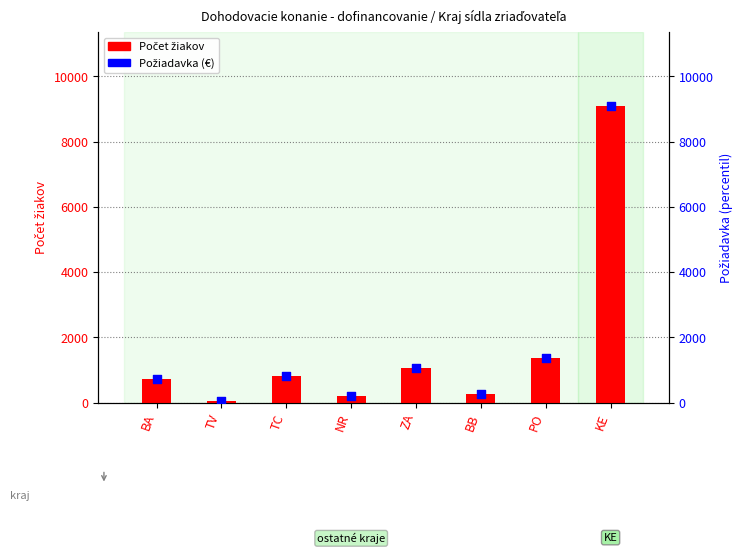

What are all the series names shown in the legend?

Počet žiakov, Požiadavka (€)